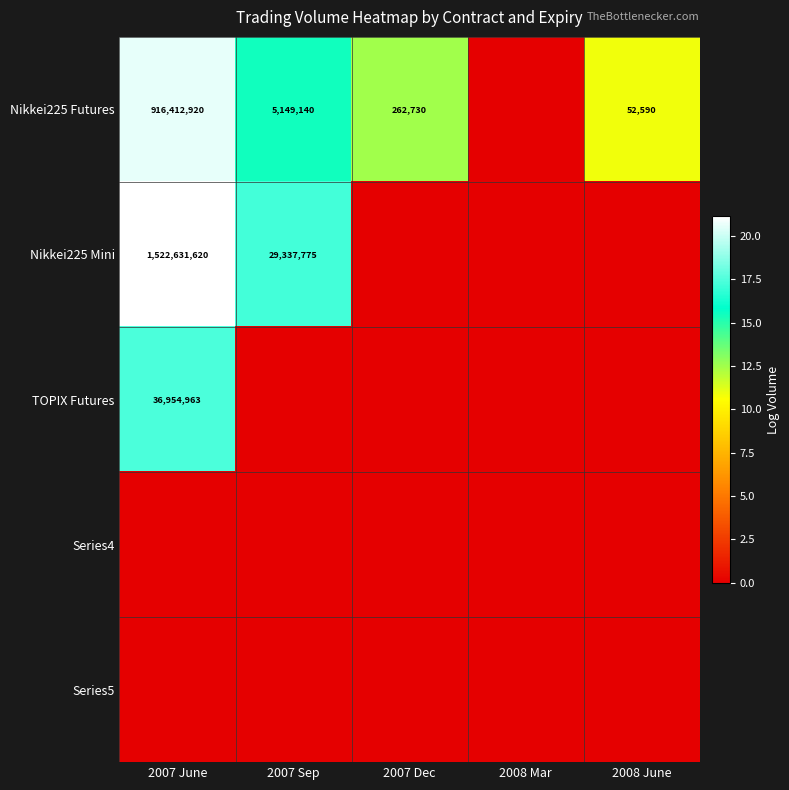

Is it true that Nikkei225 Mini equals 784930377 at 2007 June?

False